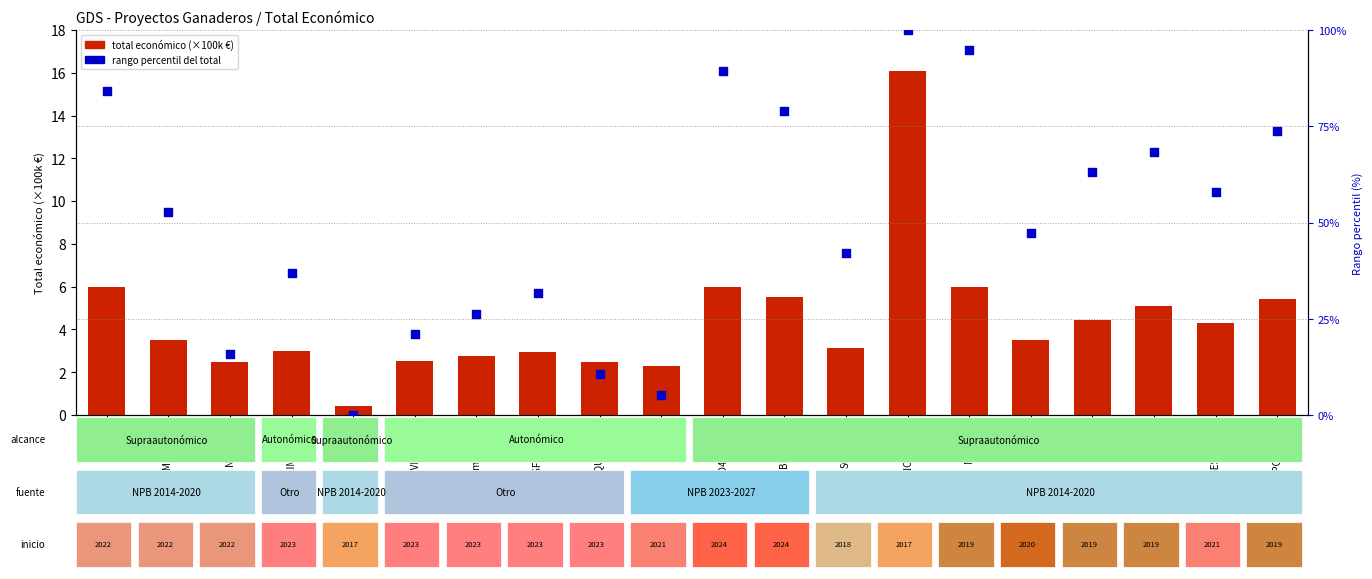

Which series reaches the maximum Y coordinate?

Rango percentil del total